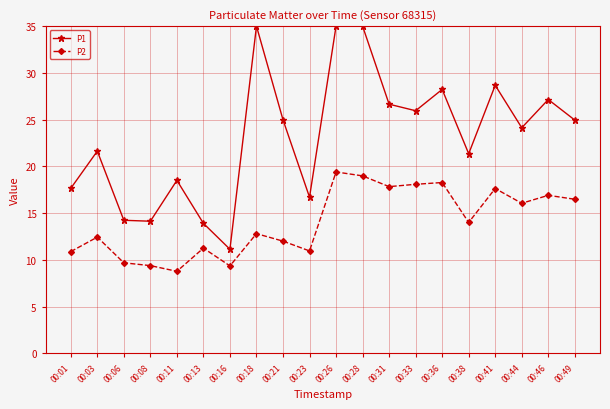

How many lines are shown in the chart?

2